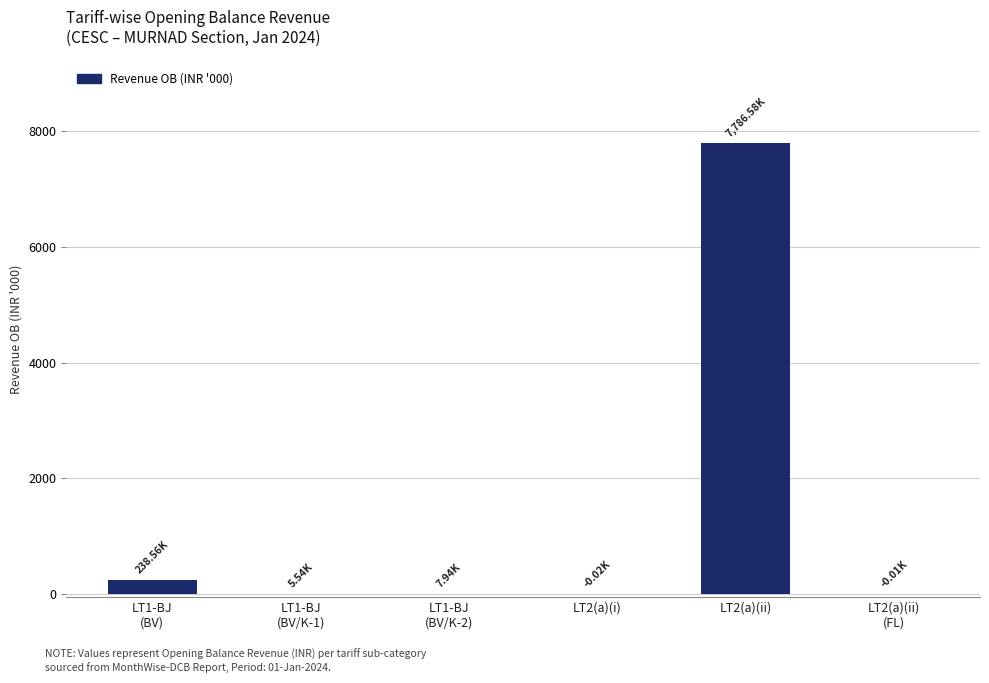

What is the sum of all values?

8038.6